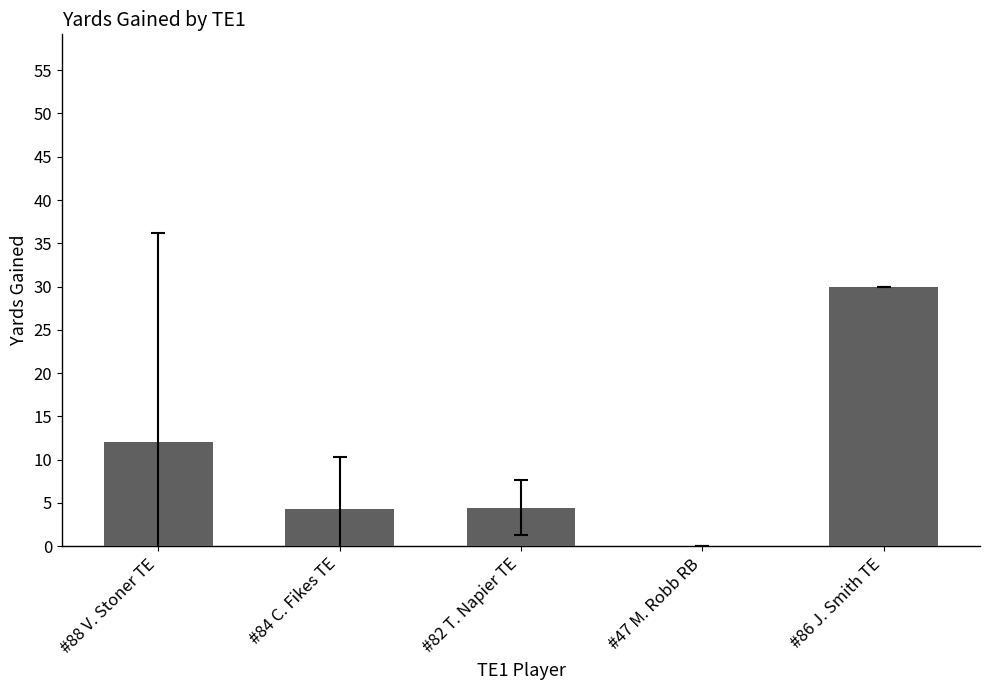

What value does the data have at #84 C. Fikes TE?

4.3